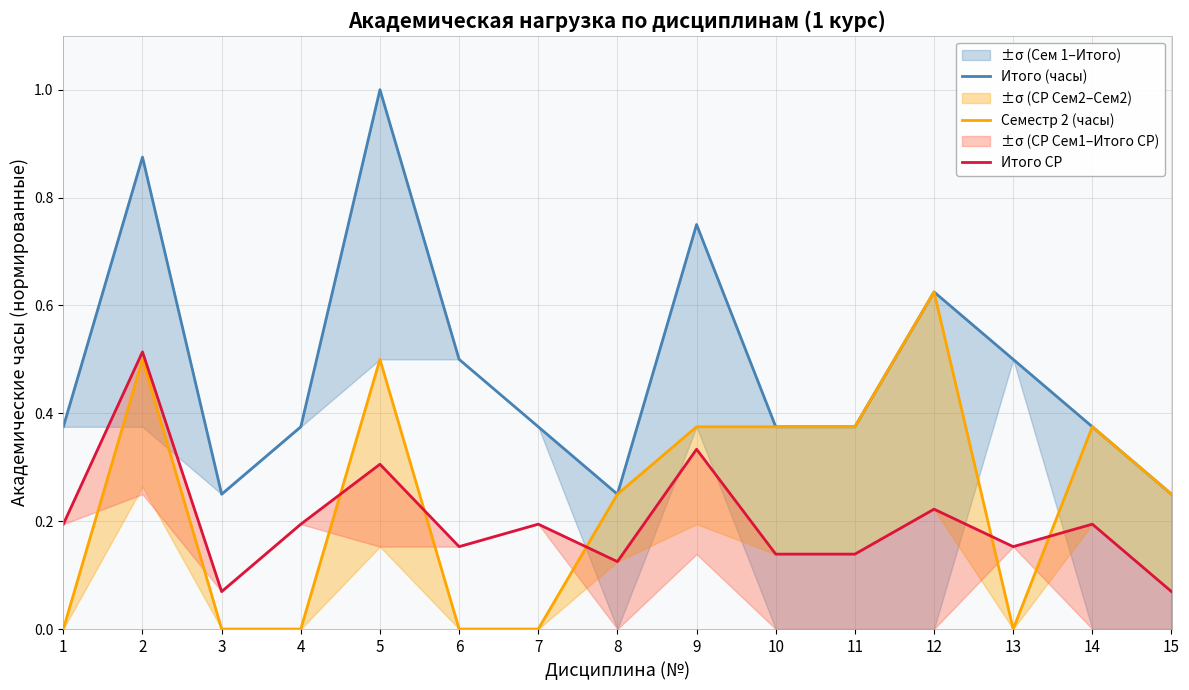

The Итого (часы) series shows 0.4 at 14. True or false?

True